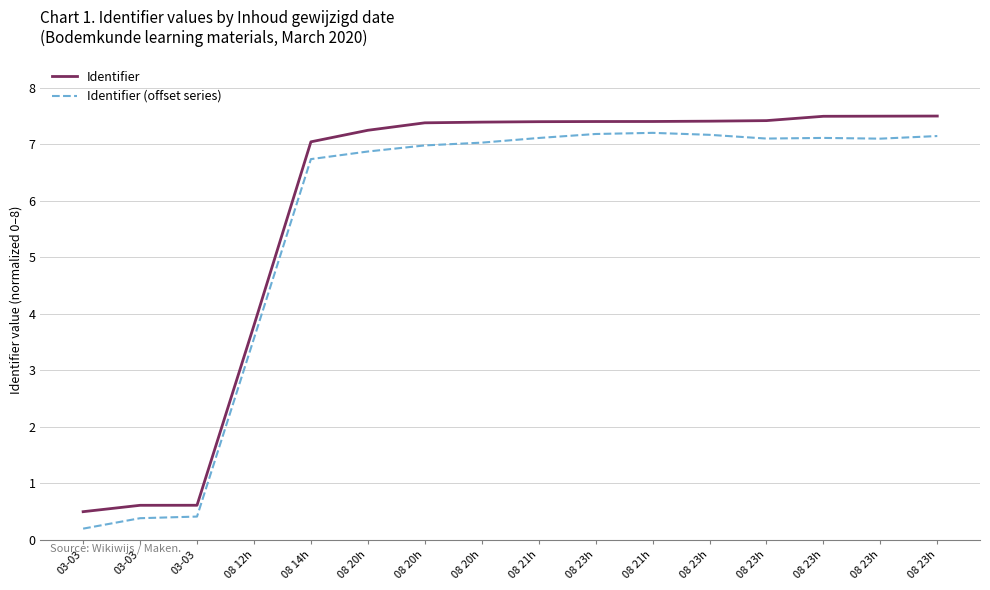

What is the label of the 14th point from the left?

08 23h